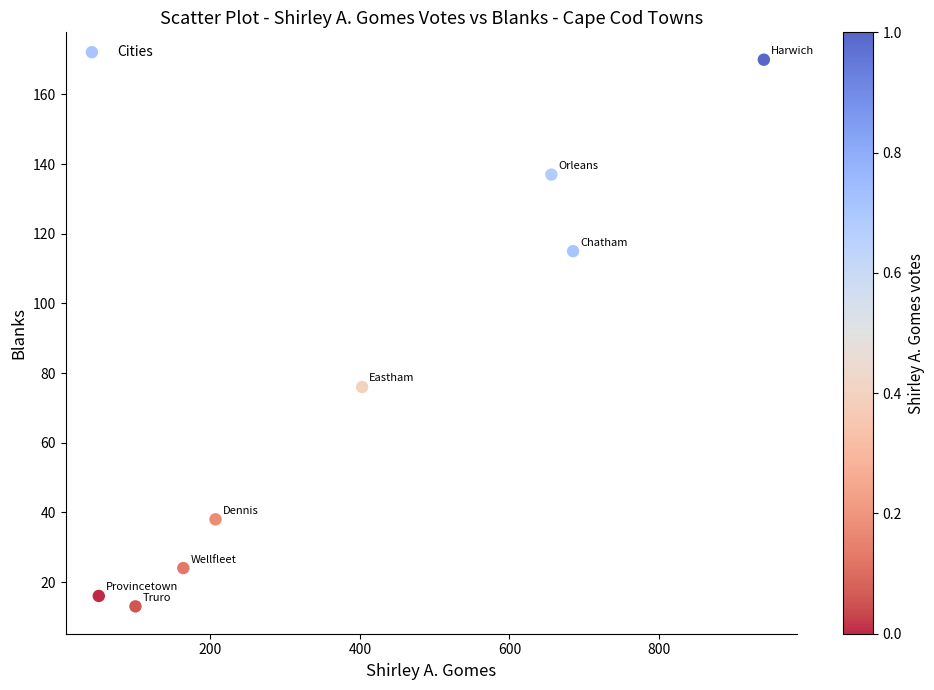

What Y value in the scatter plot is closest to 91?

76